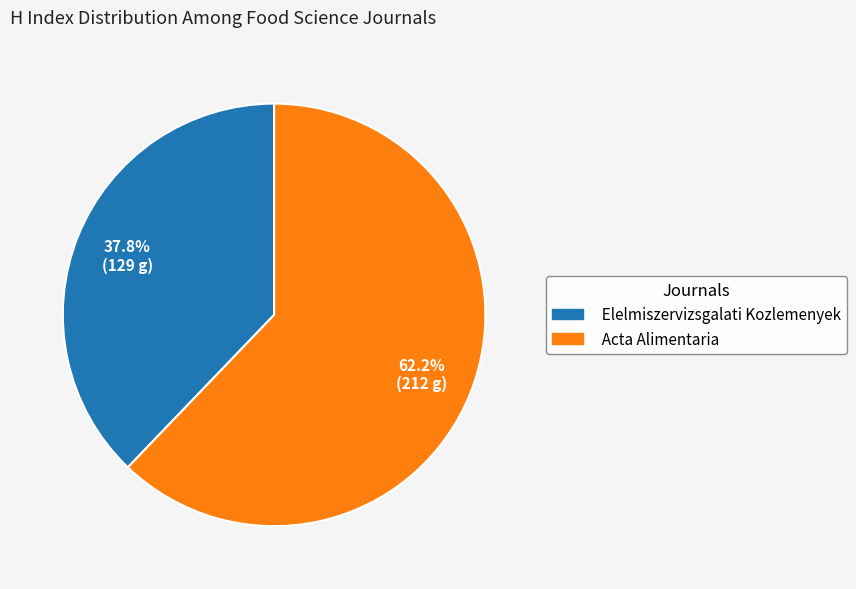

Rank the categories by value from lowest to highest.

Elelmiszervizsgalati Kozlemenyek, Acta Alimentaria